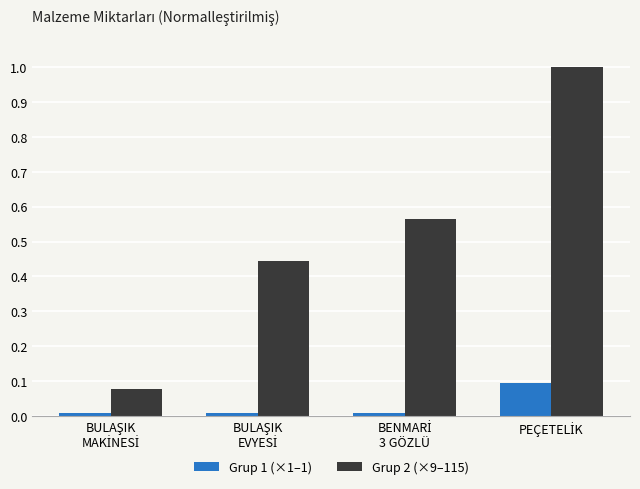

What are all the series names shown in the legend?

Grup 1 (×1–1), Grup 2 (×9–115)